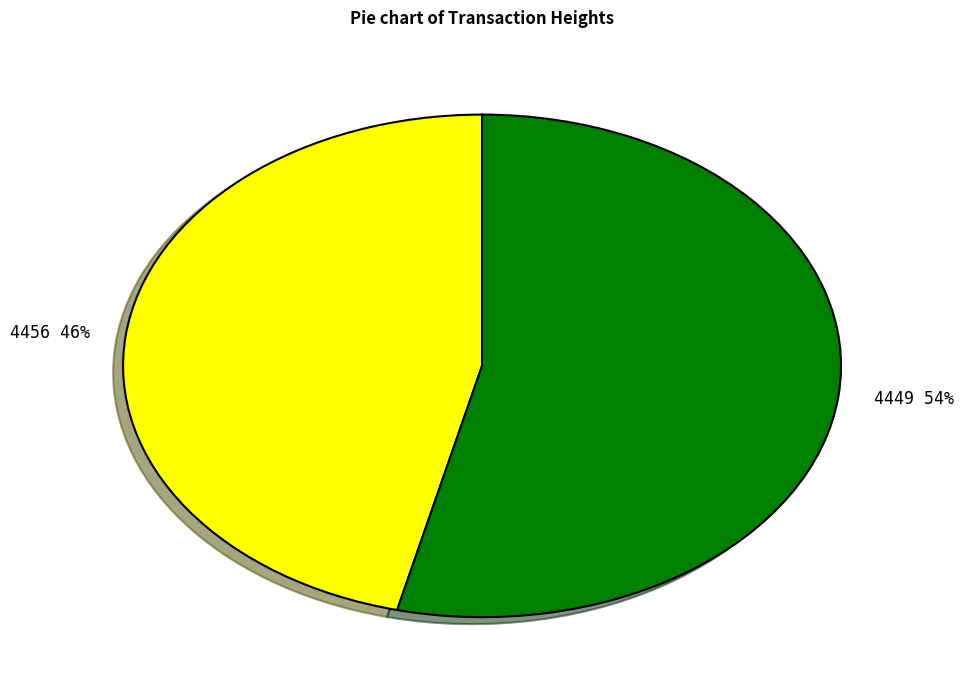

Approximately how many times larger is the value at 4449 compared to 4456?

1.2